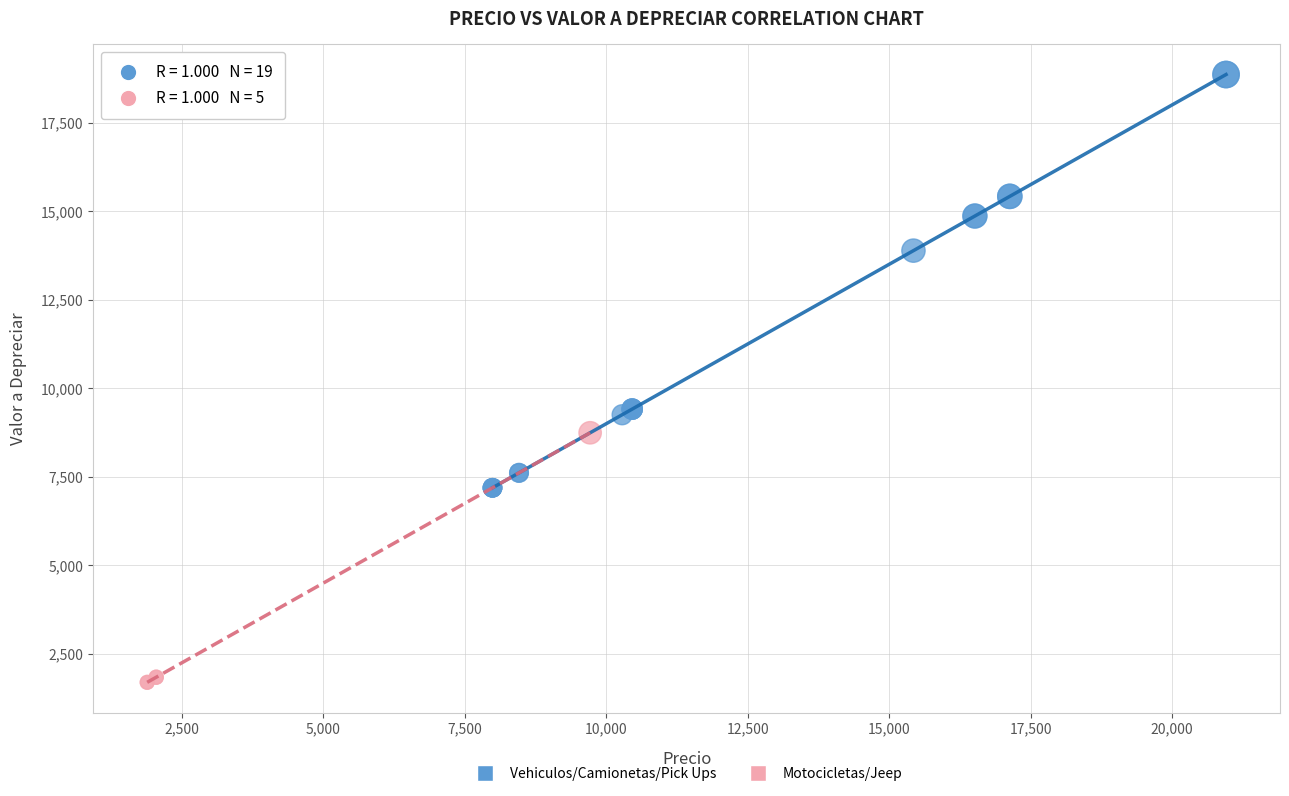

Which series has the widest spread of Y values?

Vehiculos/Camionetas/Pick Ups